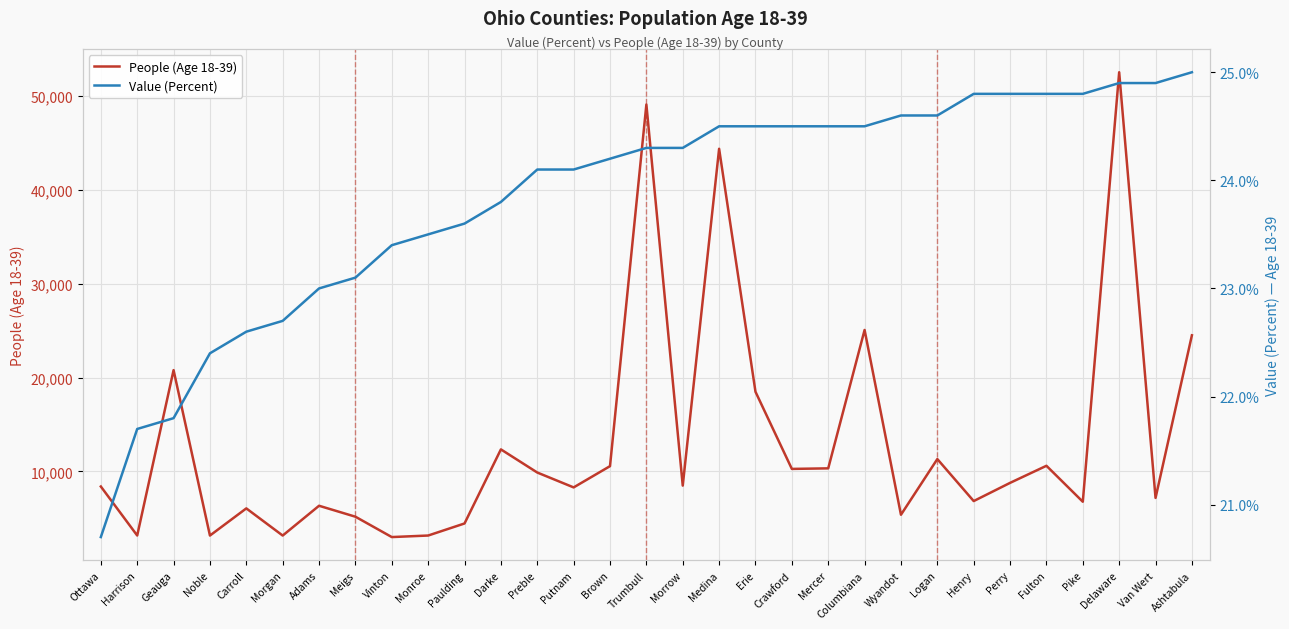

Which series changed the most between Noble and Mercer?

People (Age 18-39)